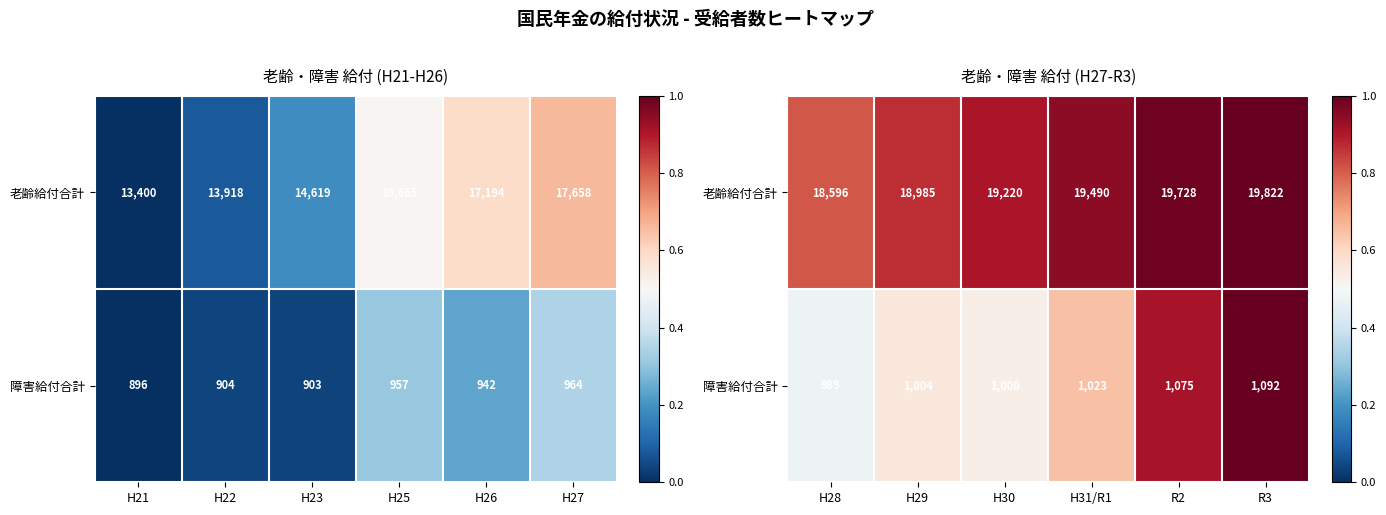

Rank the series at H29 from highest to lowest value.

老齢給付合計, 障害給付合計